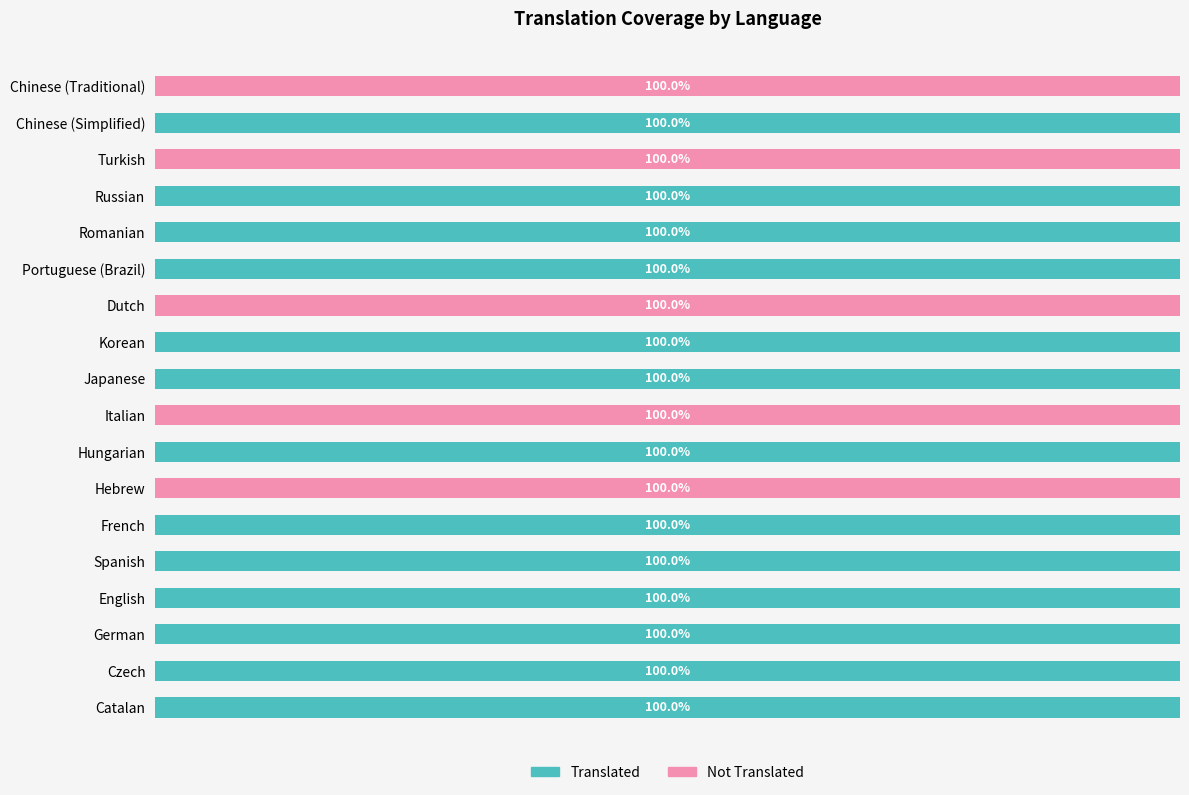

What are all the series names shown in the legend?

Translated, Not Translated